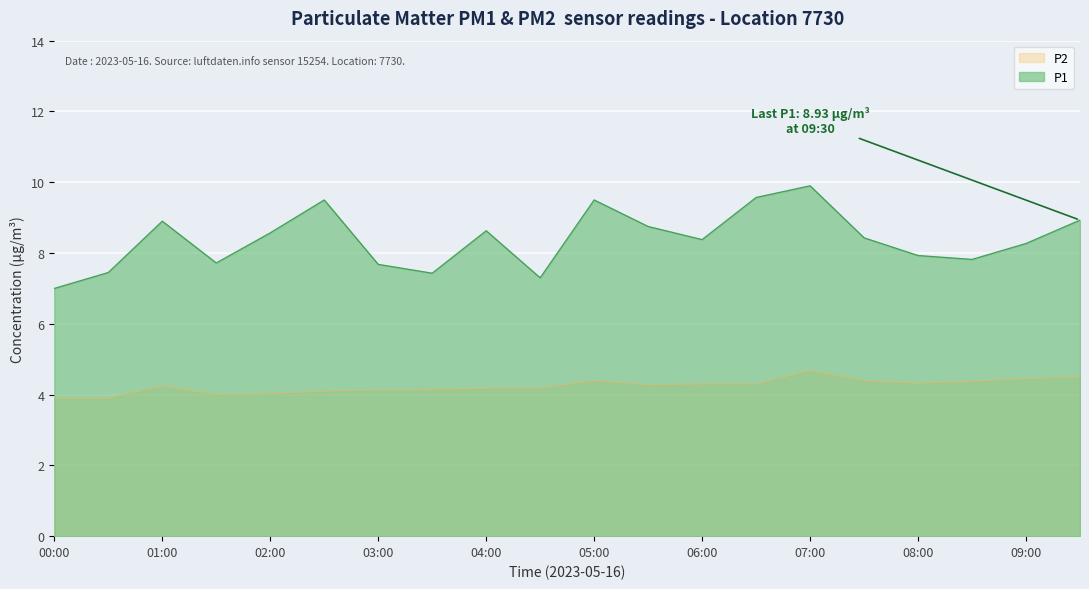

List the series in order of their peak value, highest first.

P1, P2